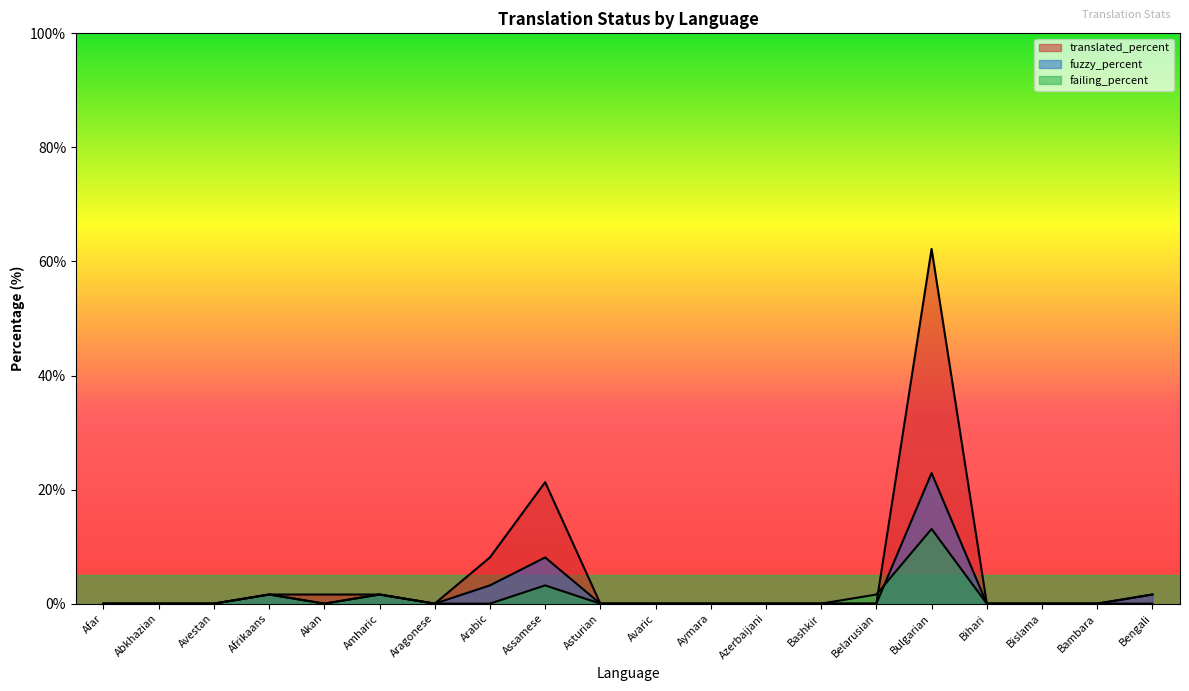

True or false: fuzzy_percent and translated_percent intersect in this chart.

False